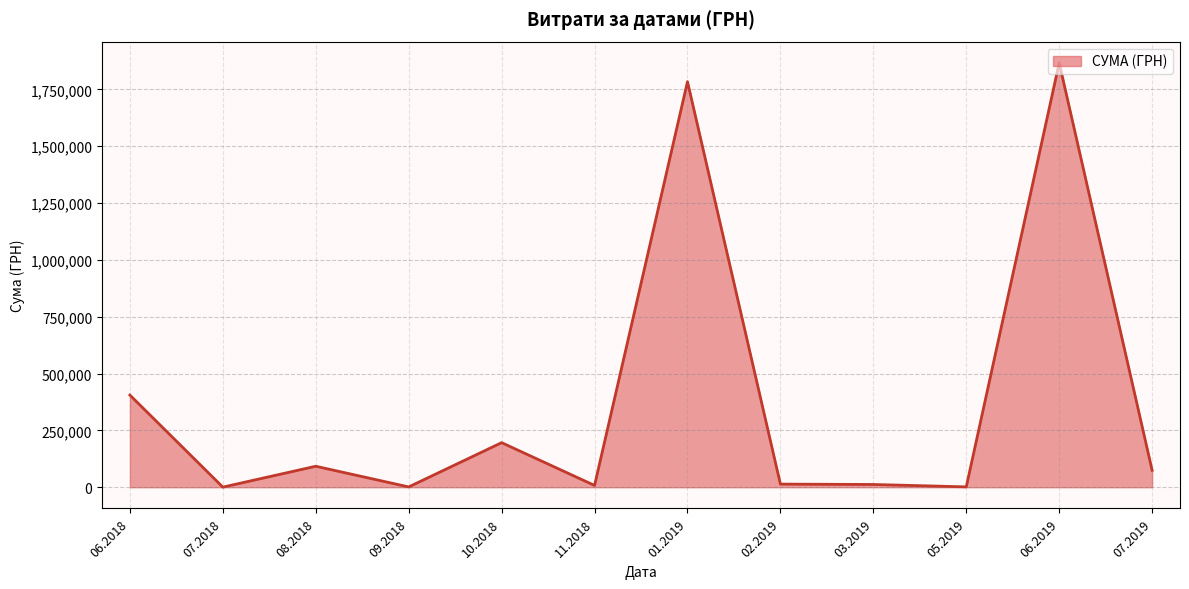

What is the greatest value displayed?

1866370.4